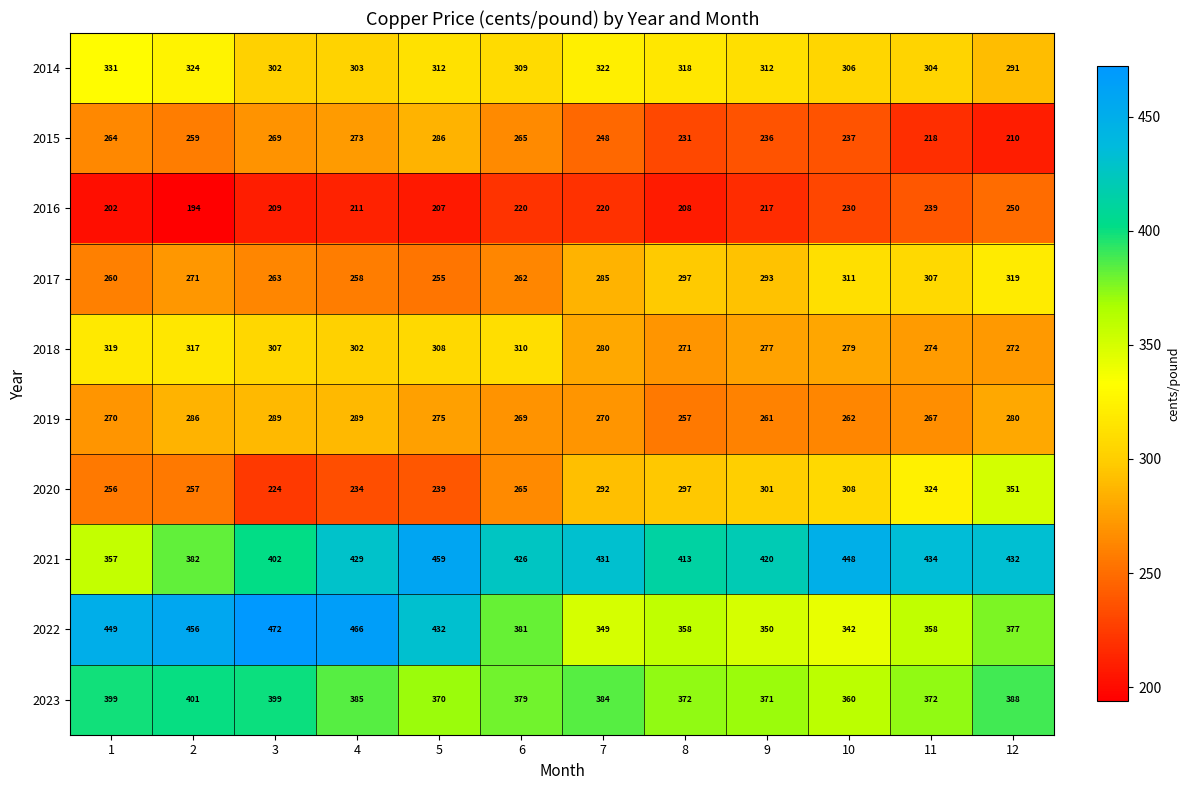

What is the approximate value of 2014 at 11, to the nearest 10?

300